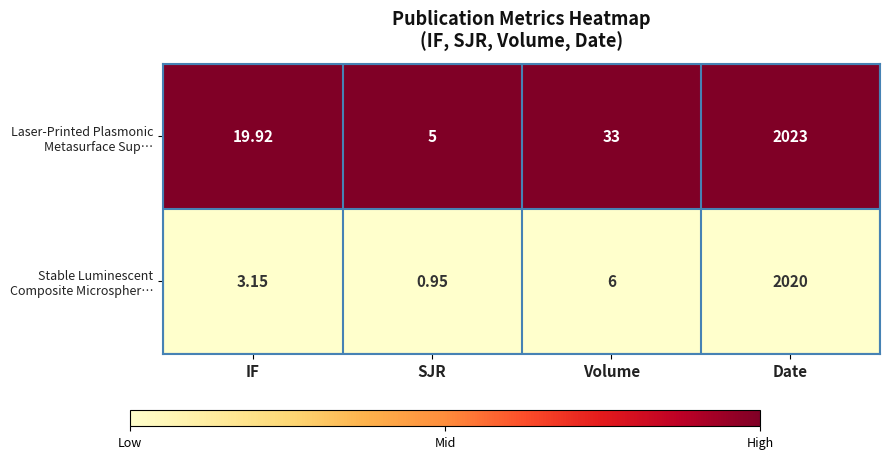

What is the difference between the highest and lowest values at IF?

16.8